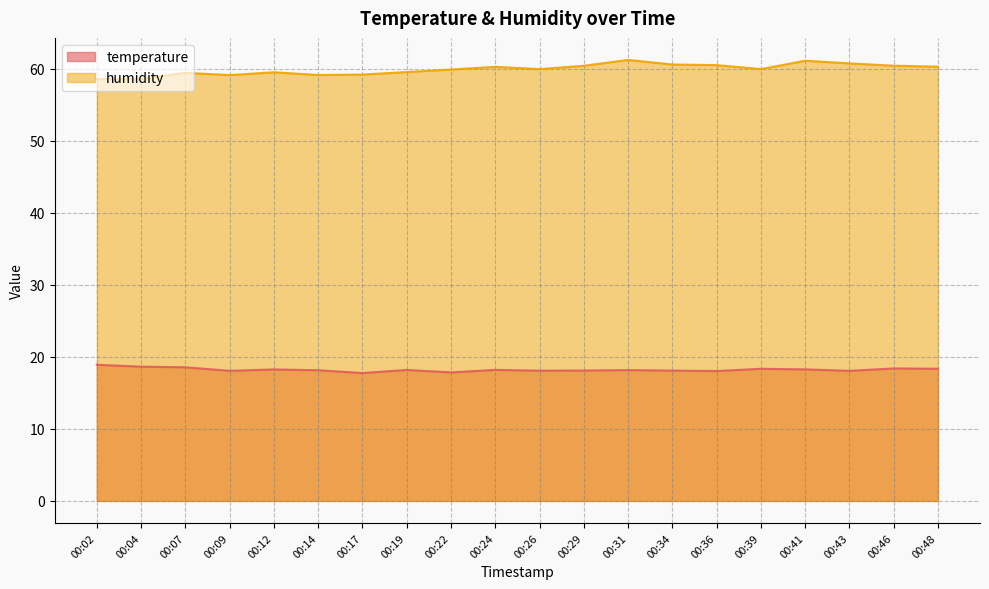

True or false: temperature has a value of 18.5 at 00:07.

True